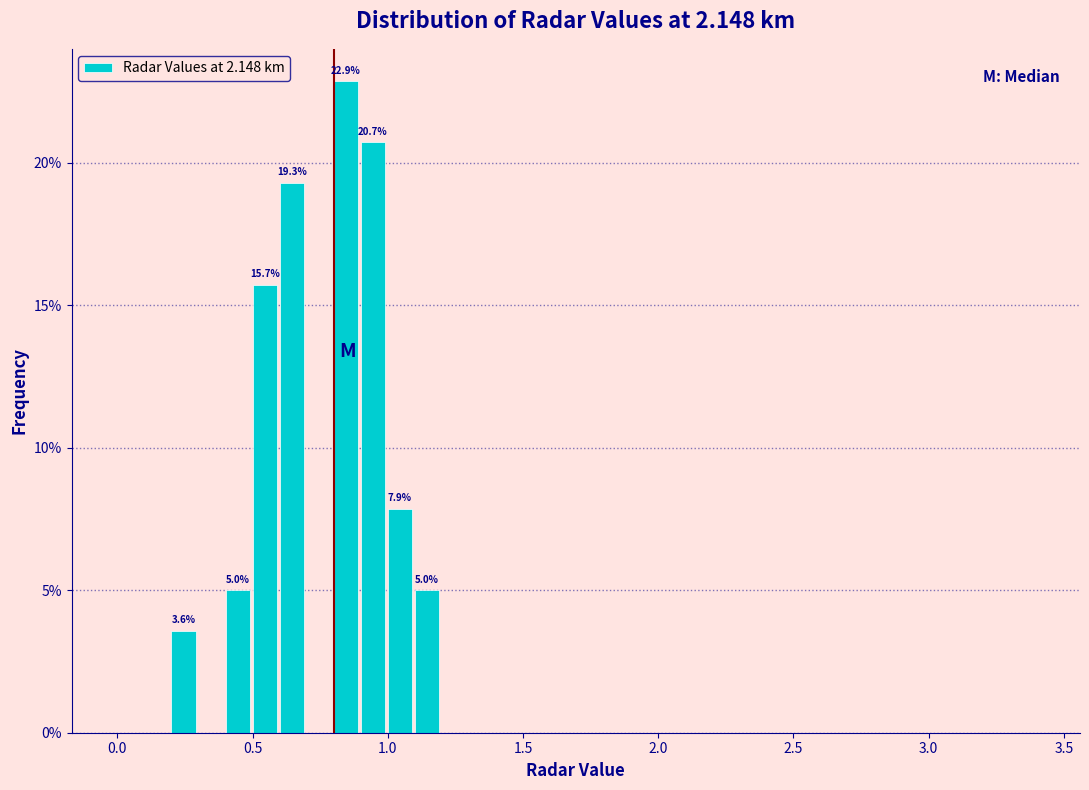

Read against the x-axis, roughly where is the centre of the tallest bar?

0.85